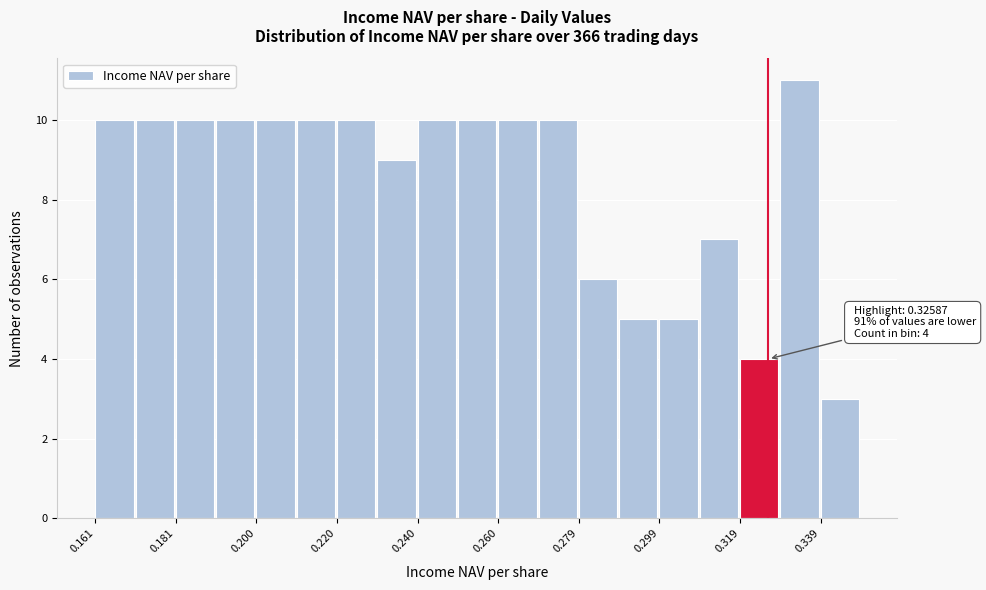

Which range on the x-axis has the tallest bar?

0.328 to 0.338